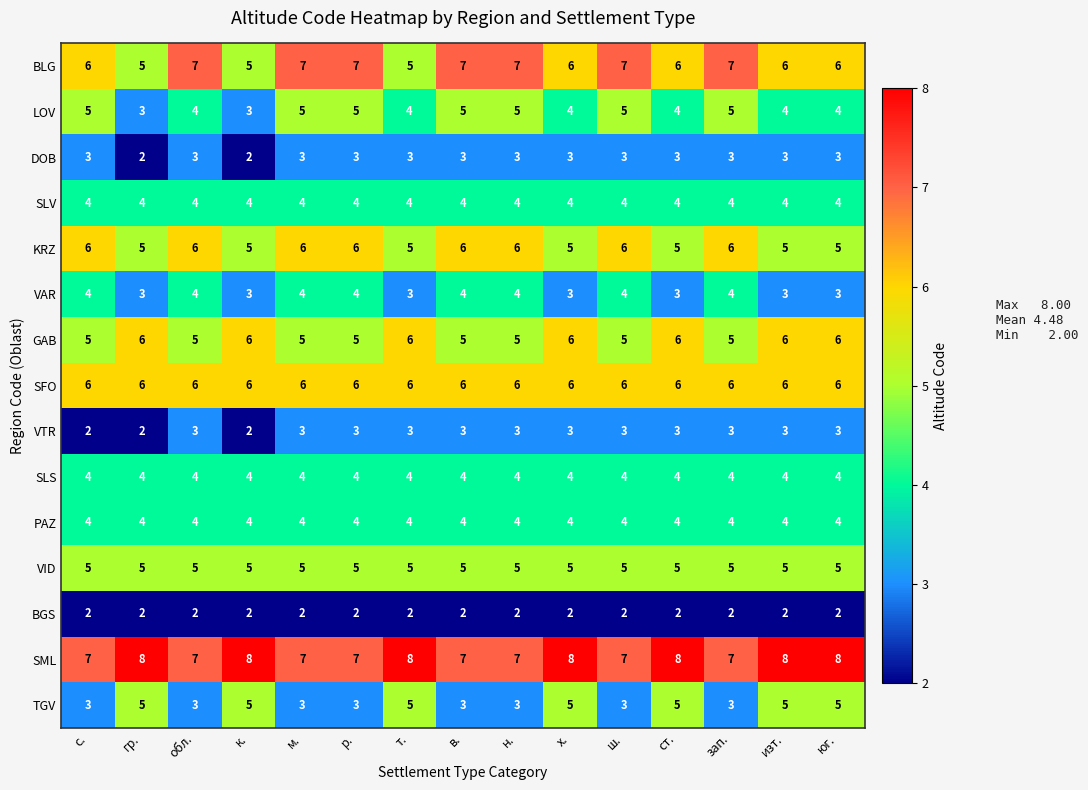

At which label does LOV first exceed 4?

с.